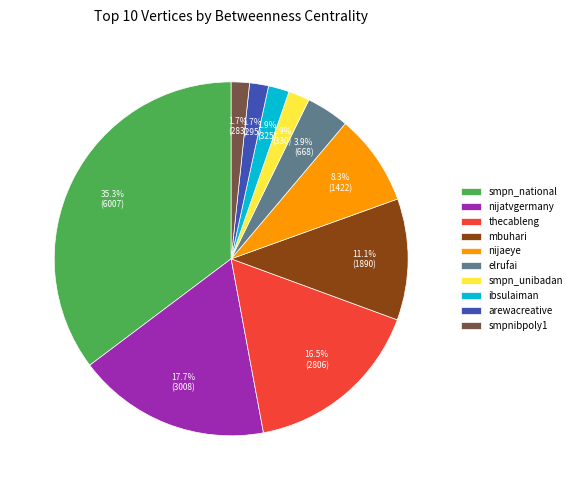

How much of the chart is everything except smpn_unibadan?

98.1%